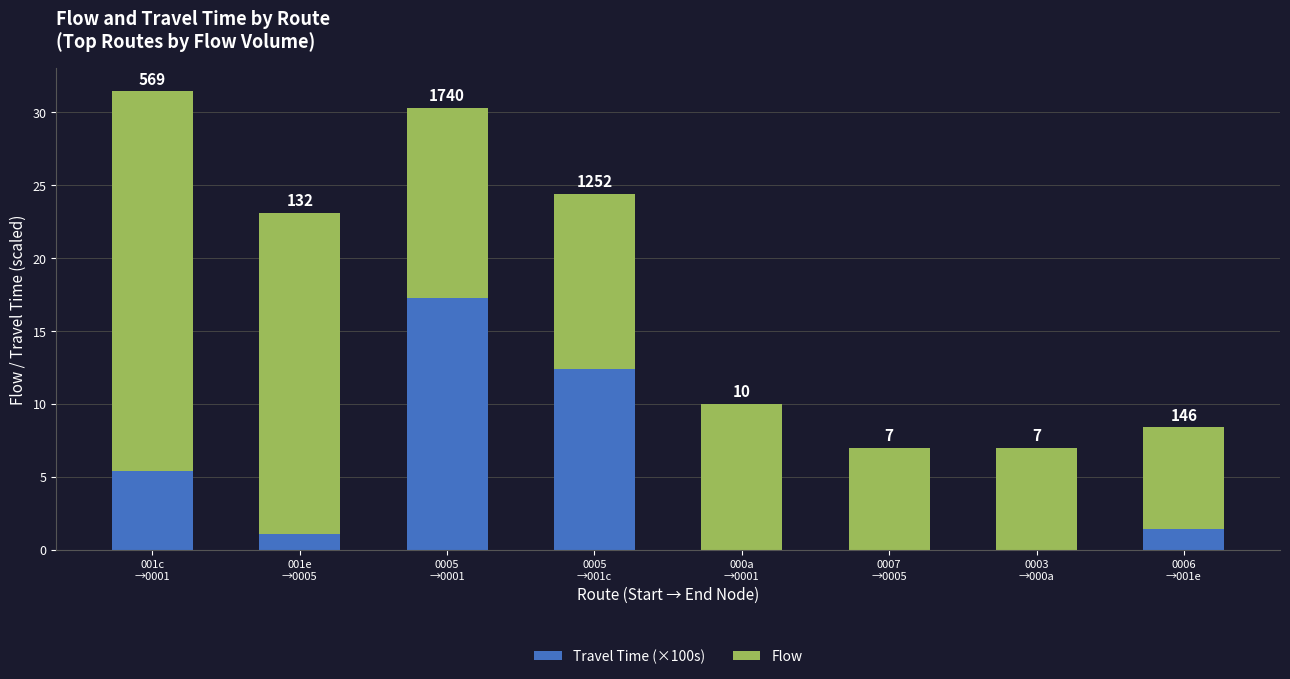

Where does the Flow series first go above 12?

001c
→0001